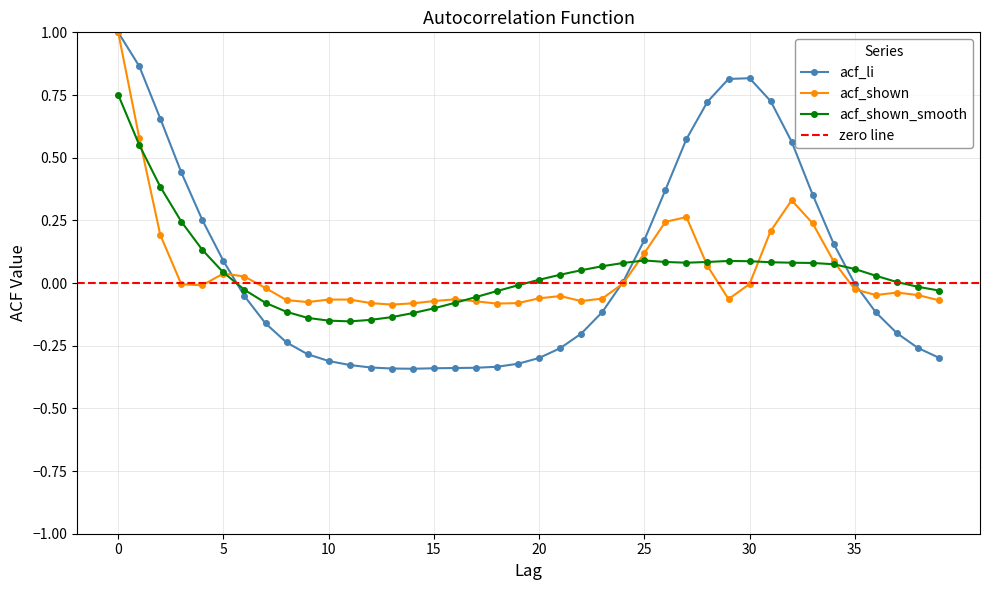

The value of acf_li at 3 is 0.4. True or false?

True